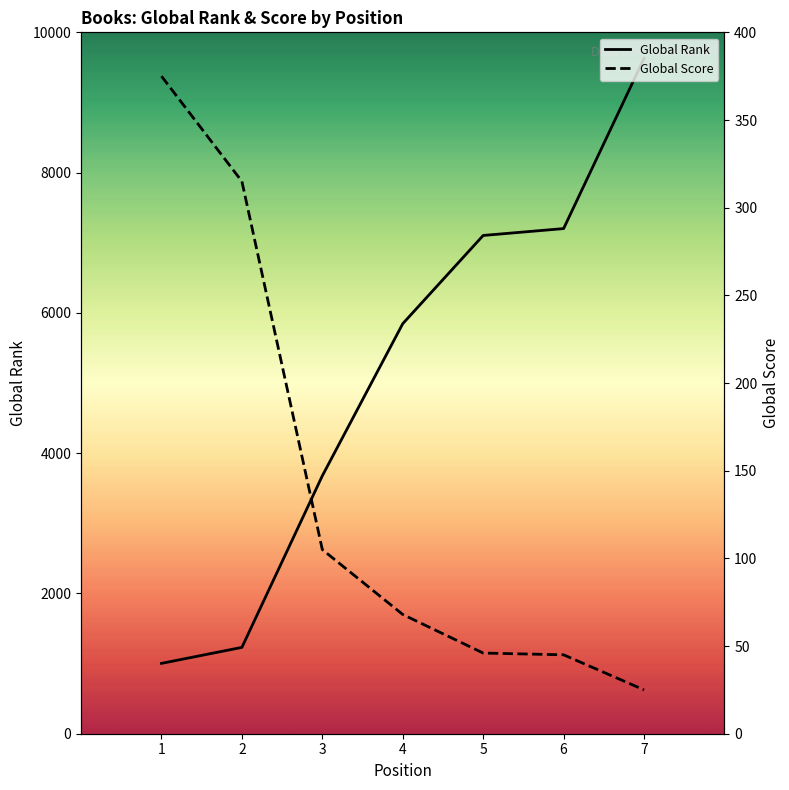

True or false: Global Score has a value of 25 at 7.

True